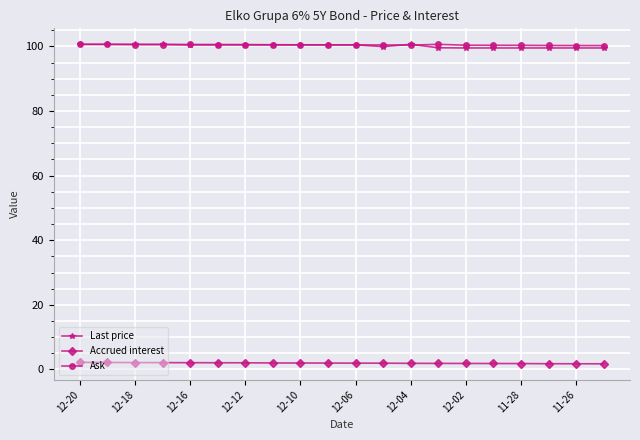

At how many categories does at least one series exceed 46?

20